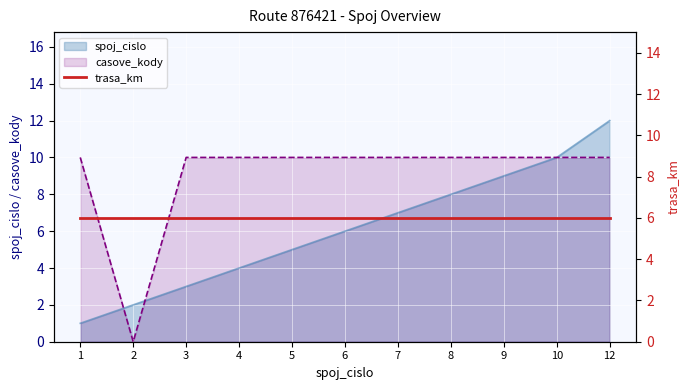

Rank the categories by casove_kody value from highest to lowest.

1, 3, 4, 5, 6, 7, 8, 9, 10, 12, 2